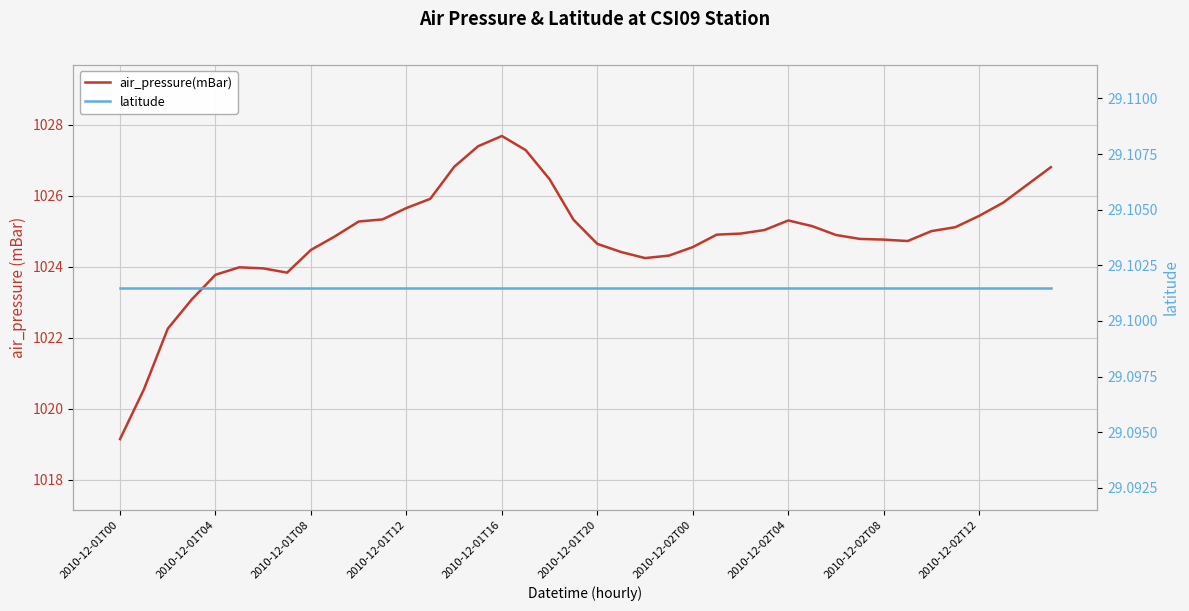

List the series in order of their peak value, lowest first.

latitude, air_pressure(mBar)